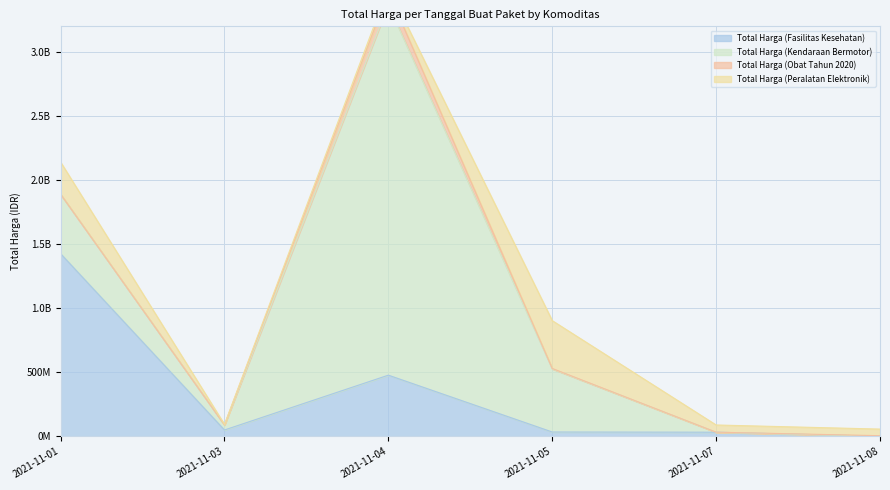

Reading left to right, list all the values displayed in this chart.

Total Harga (Fasilitas Kesehatan): 1425867900	49730040	477600000	34000000	32441200	577875
Total Harga (Kendaraan Bermotor): 464002100	39440000	2892122000	493000000	0	0
Total Harga (Obat Tahun 2020): 333600	78000	98772570	2772000	265000	4672200
Total Harga (Peralatan Elektronik): 250350000	4350000	34292000	373404000	56152800	51601000